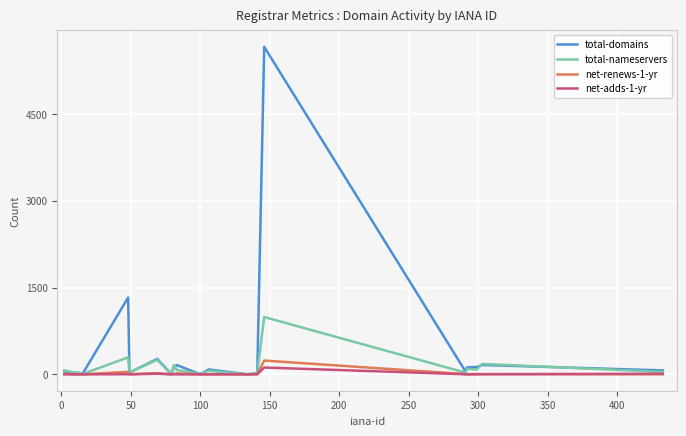

What is the maximum value for total-domains?

5662